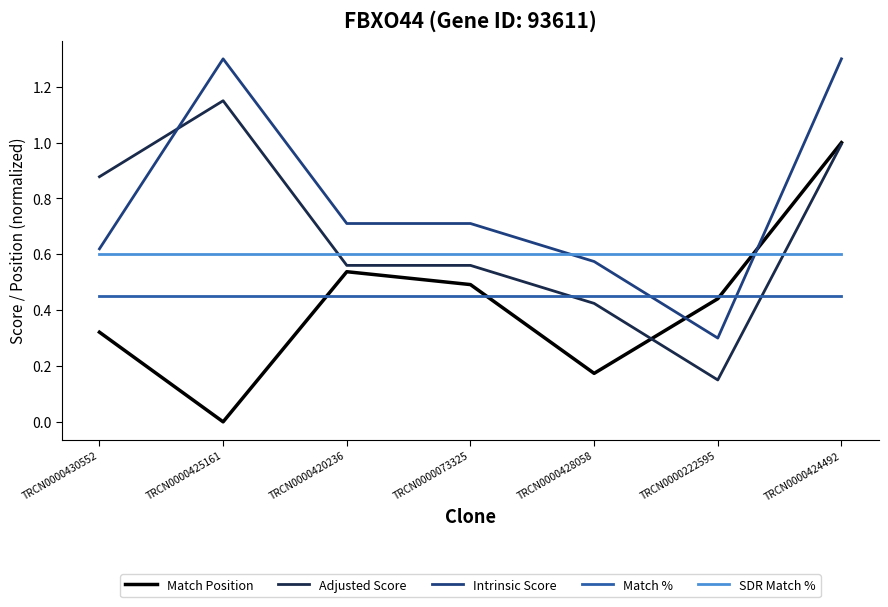

What is the maximum value shown in the chart?

1.3